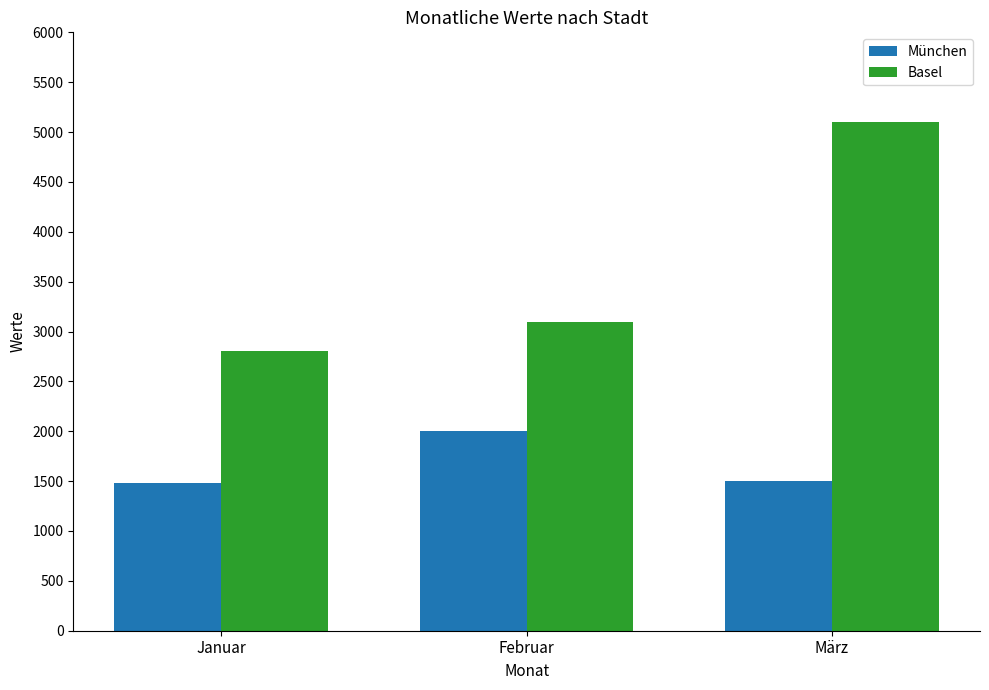

Which series has the largest total across all categories?

Basel